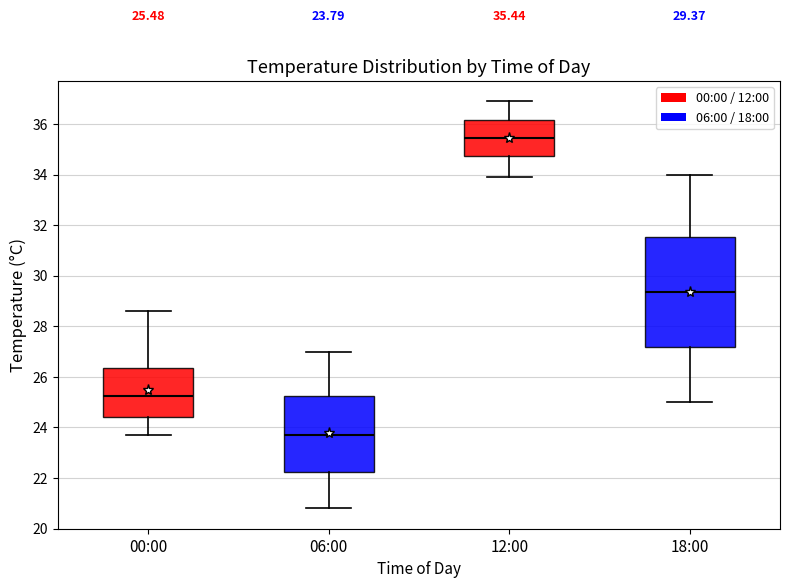

Which box has the highest median line?

12:00